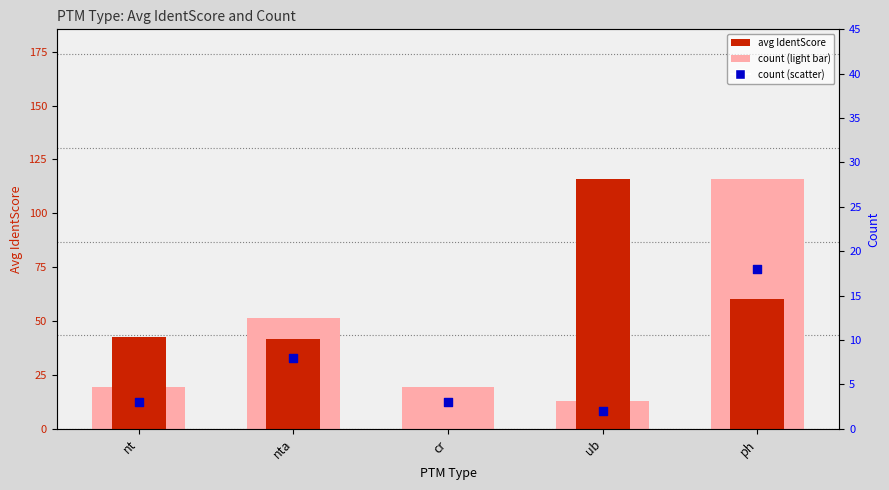

Which series has the largest Y range (max minus min)?

avg IdentScore